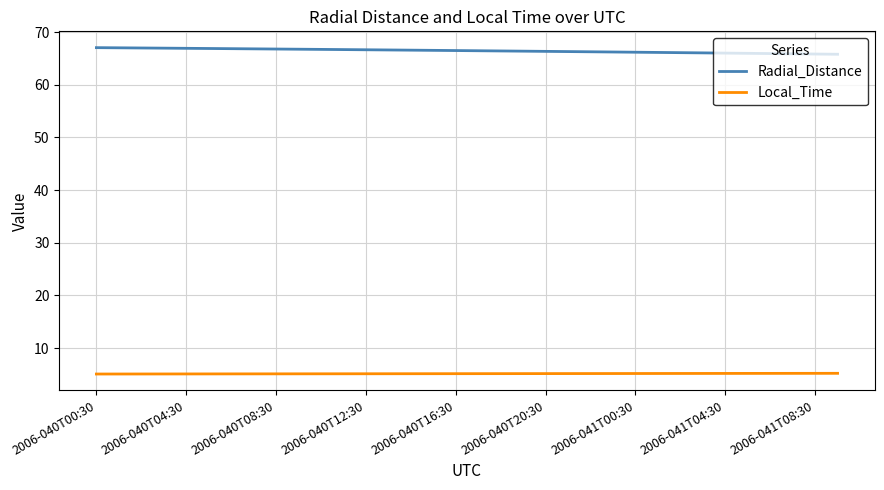

List the series in order of their peak value, lowest first.

Local_Time, Radial_Distance